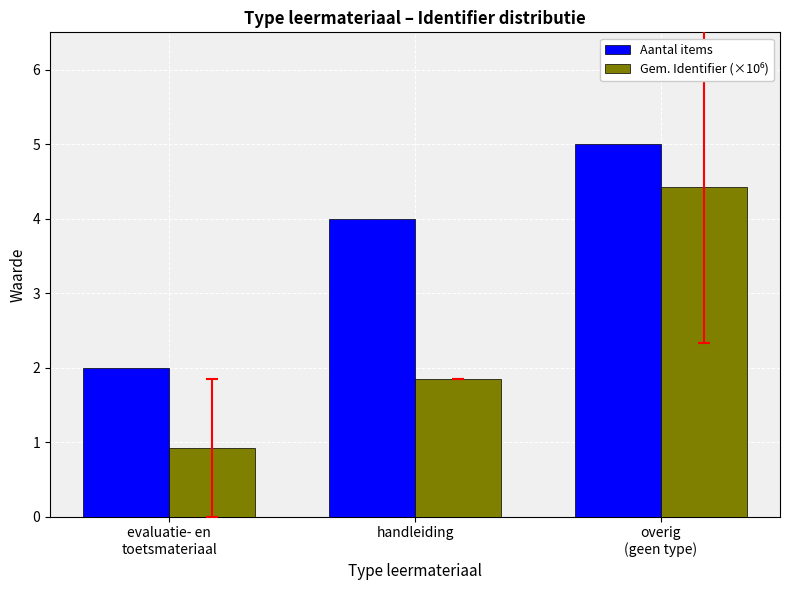

At which category is the sum across all series the highest?

overig
(geen type)